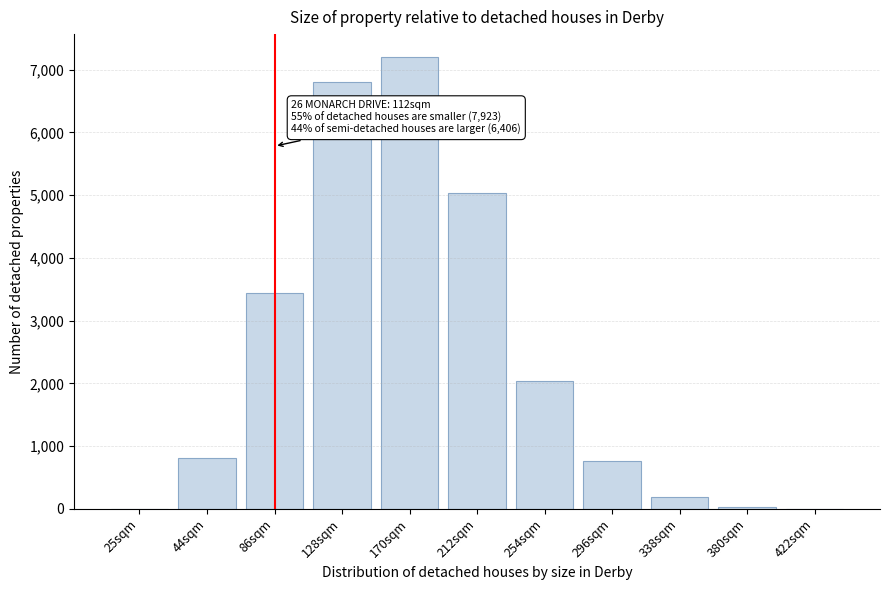

What is the ratio of the value at 44sqm to the value at 254sqm?

0.4